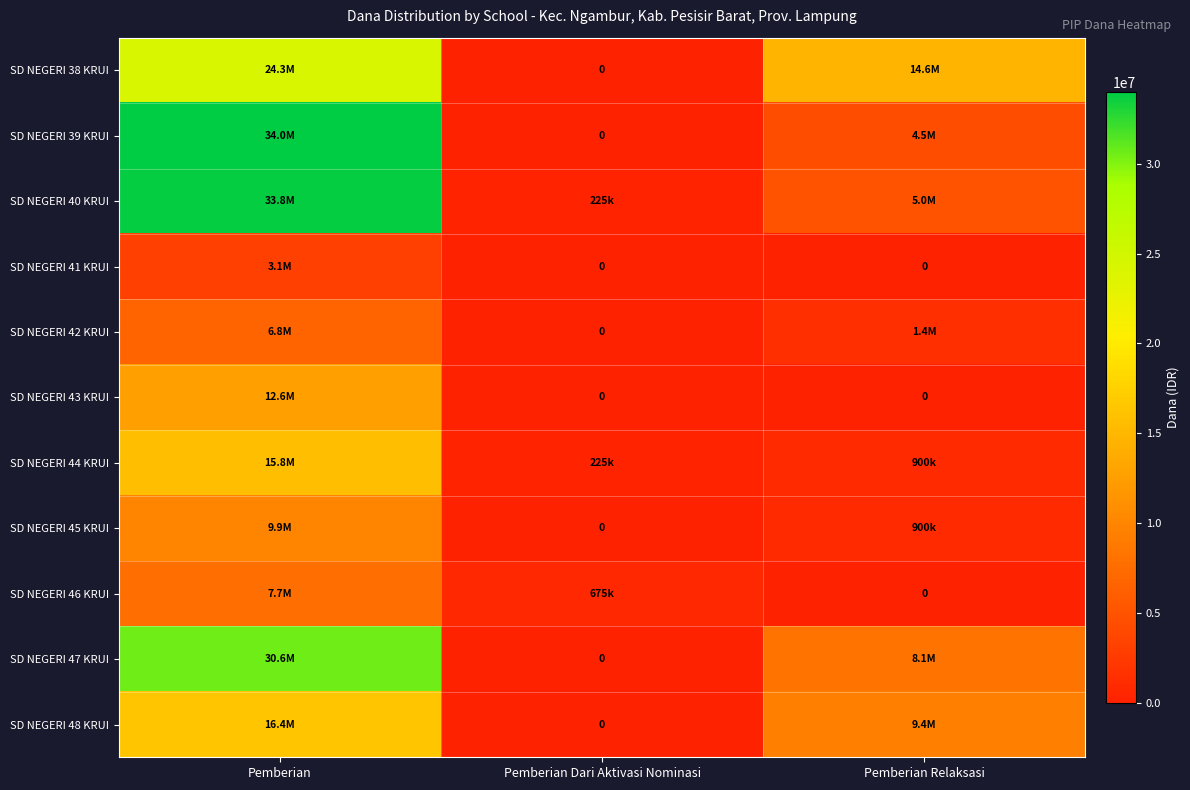

Which category has the lowest value in the SD NEGERI 45 KRUI series?

Pemberian Dari Aktivasi Nominasi